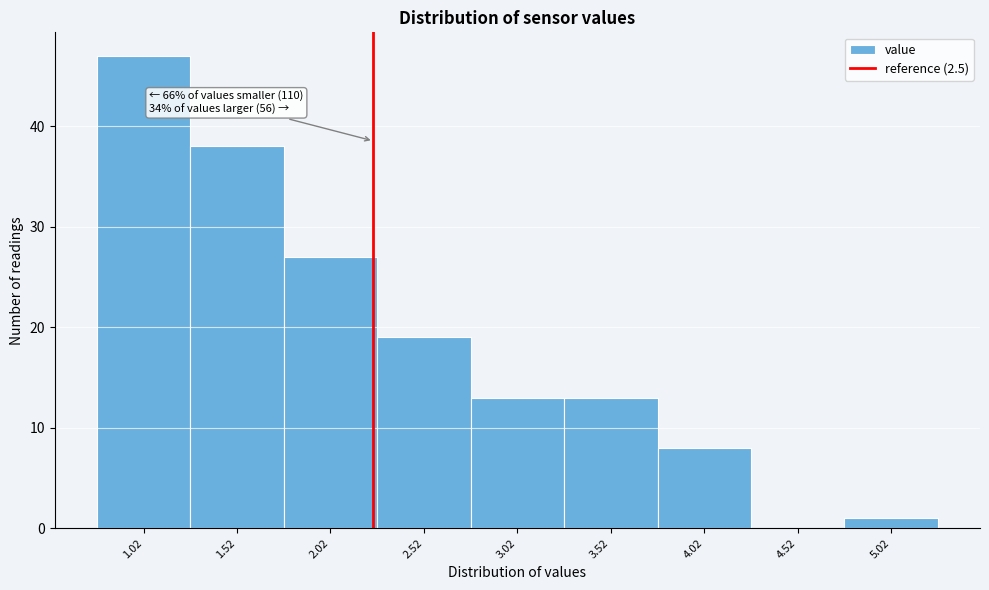

Reading left to right, extract all data points from this chart.

1.02=47	1.52=38	2.02=27	2.52=19	3.02=13	3.52=13	4.02=8	4.52=0	5.02=1